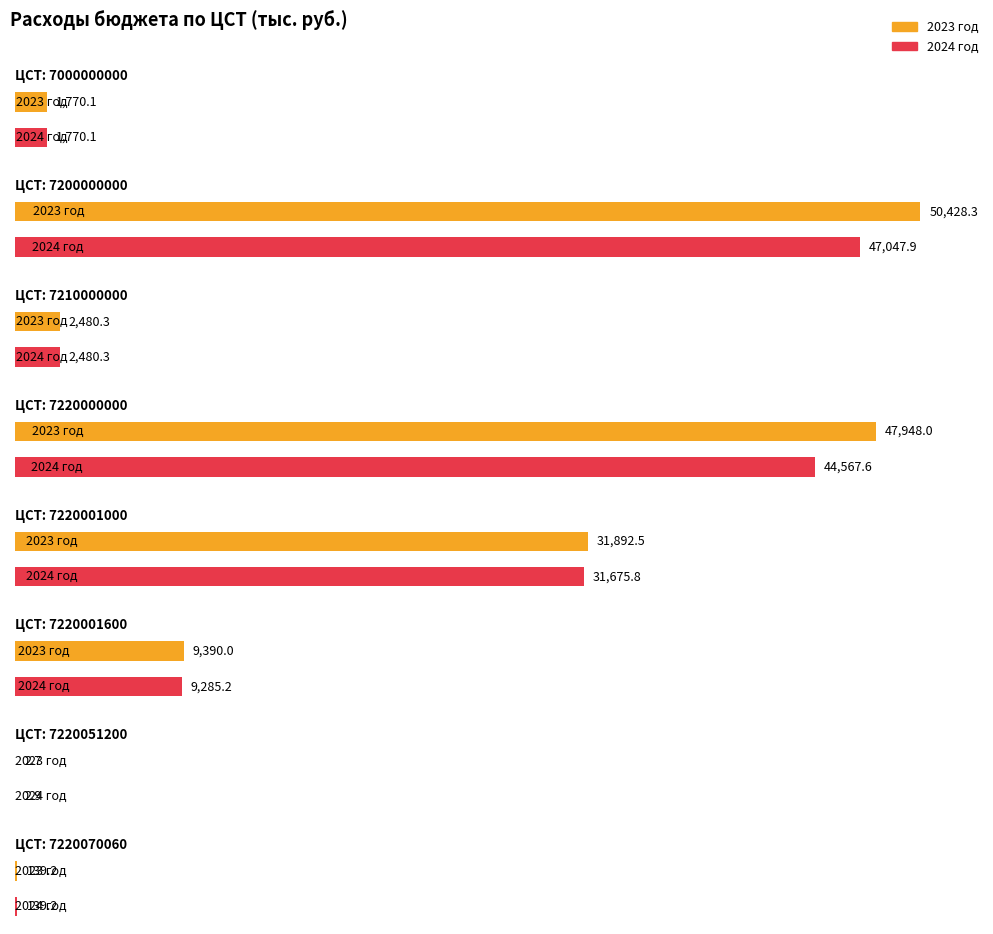

How many categories are shown in the chart?

8